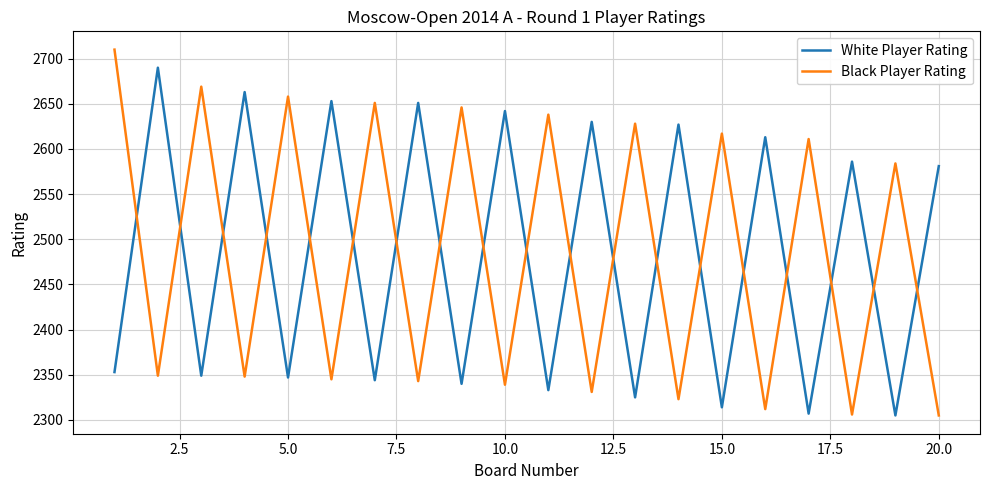

What is the difference between the maximum and minimum values in the White Player Rating series?

385